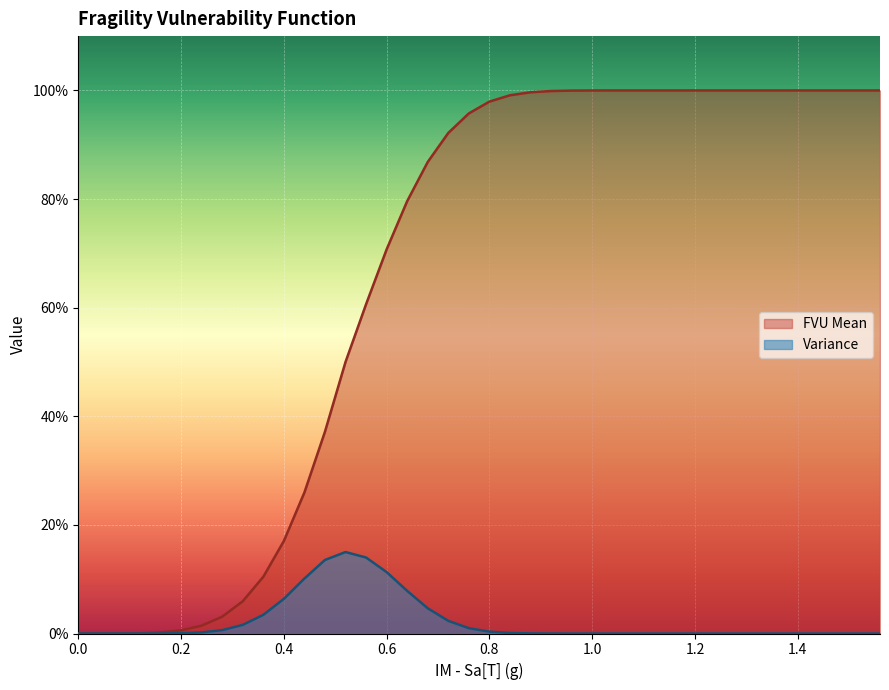

What are all the series names shown in the legend?

FVU Mean, Variance